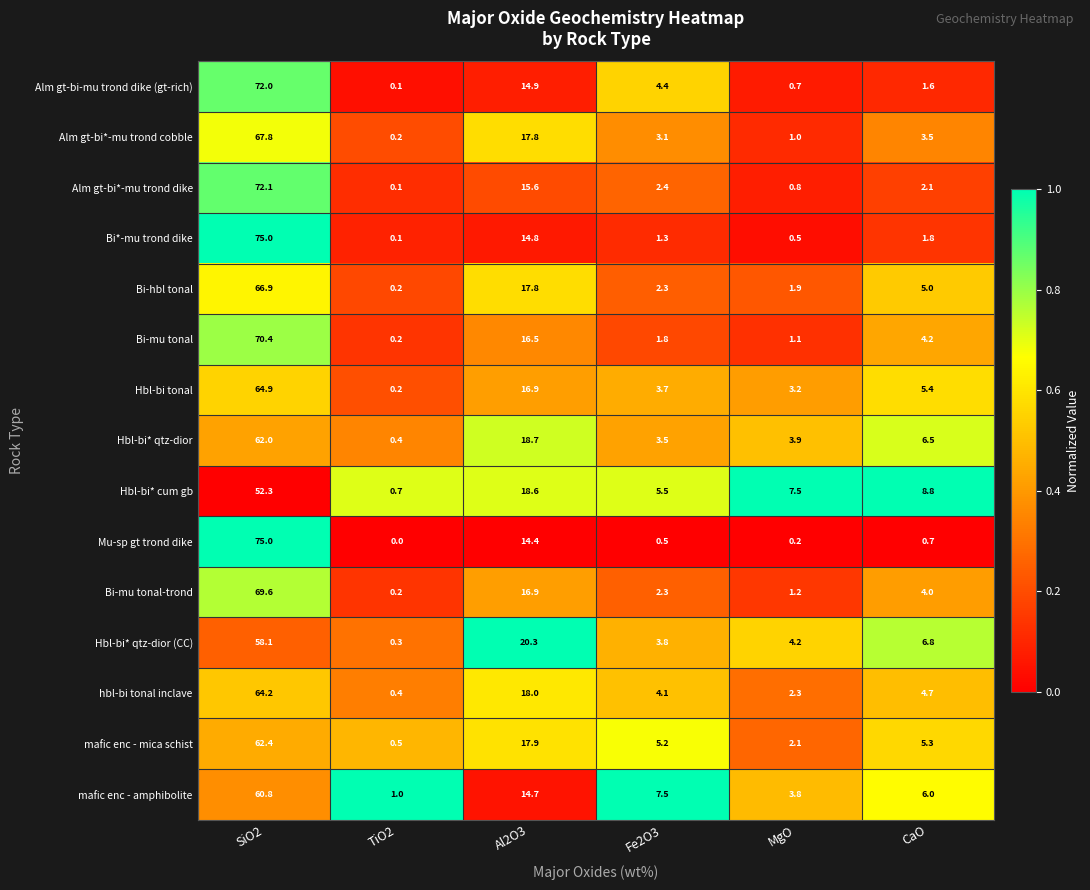

Which series has the largest total across all categories?

Hbl-bi* qtz-dior